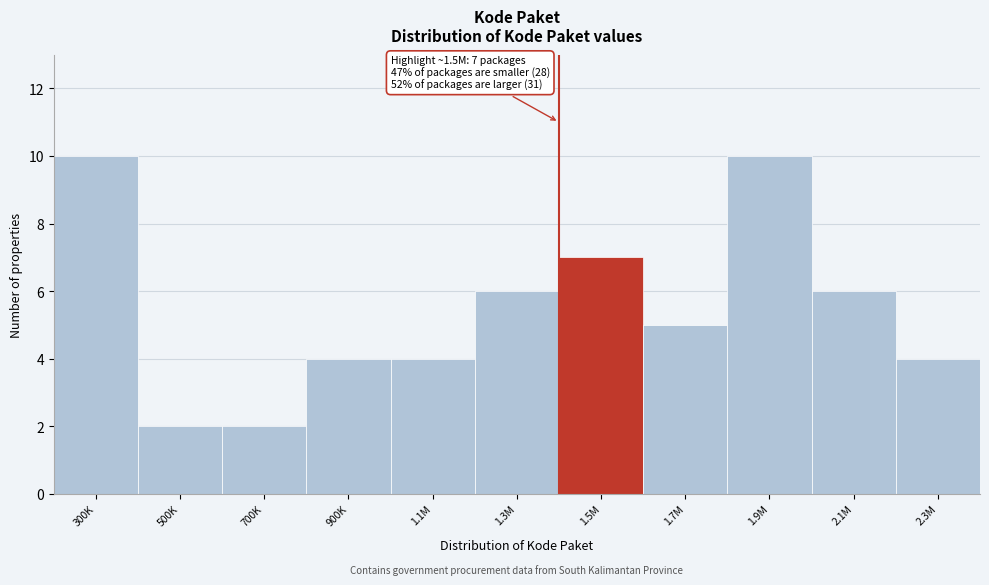

Reading right to left, extract all data points from this chart.

4	6	10	5	7	6	4	4	2	2	10